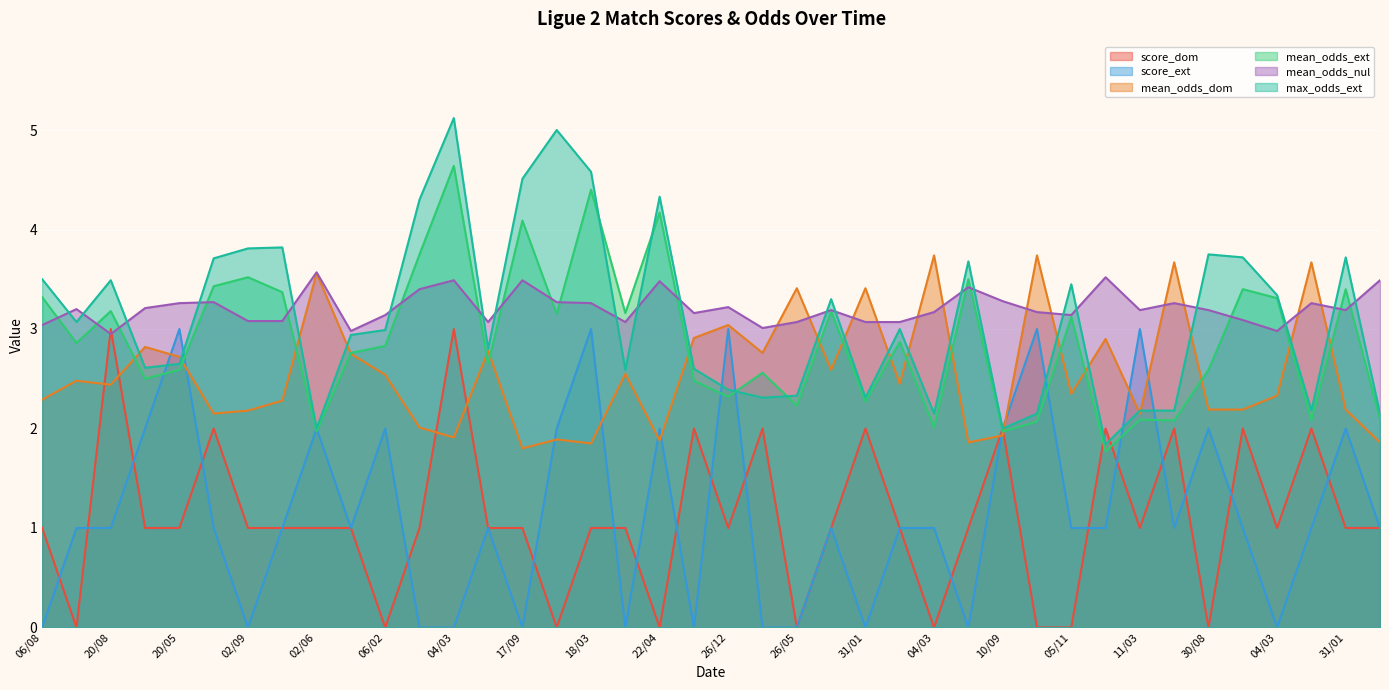

What are all the series names shown in the legend?

score_dom, score_ext, mean_odds_dom, mean_odds_ext, mean_odds_nul, max_odds_ext